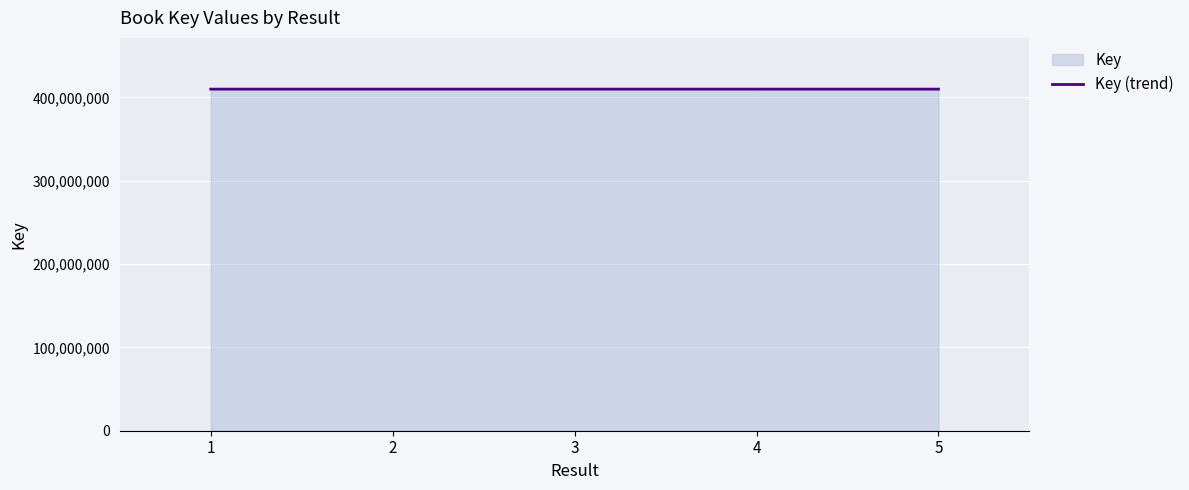

True or false: the data has more than 0 interior local peaks.

True